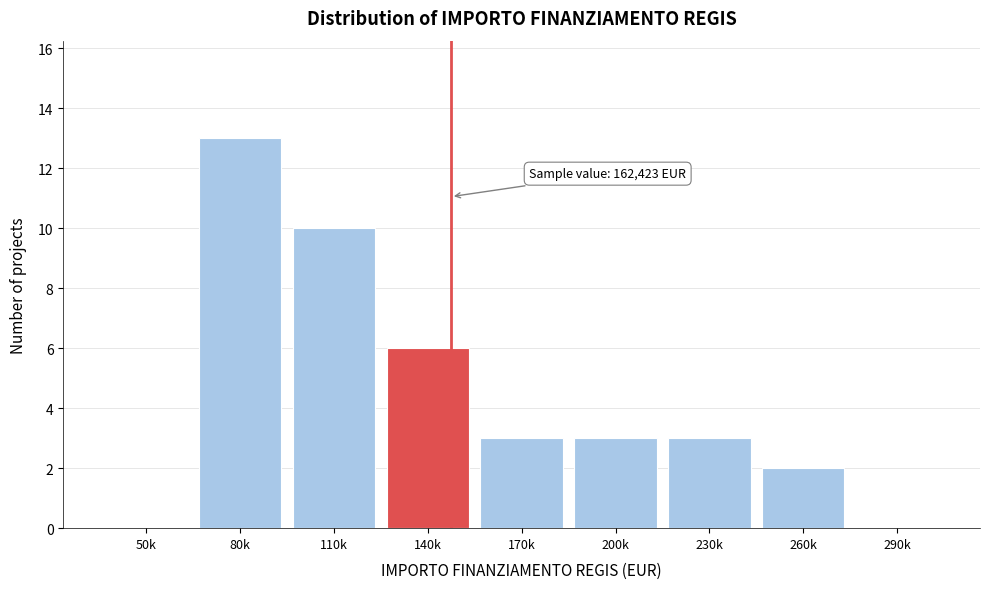

Reading left to right, what are all the values shown in this chart?

50k=0	80k=13	110k=10	140k=6	170k=3	200k=3	230k=3	260k=2	290k=0